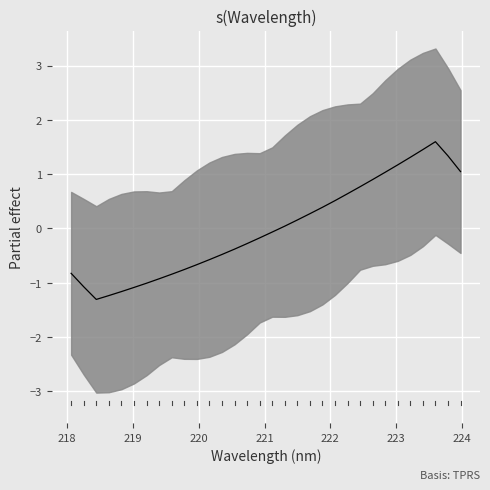

How many positive values are there?

15